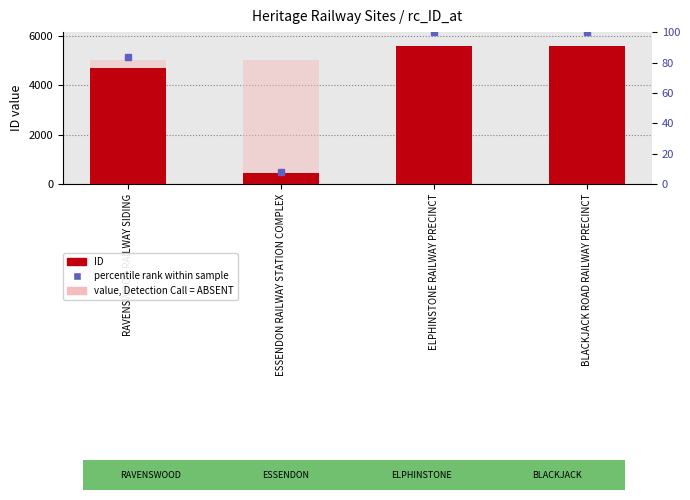

Reading left to right, extract all data points from this chart.

ID: 4693.0	438.0	5597.0	5598.0
value, Detection Call = ABSENT: 5038.2	5038.2	5038.2	5038.2
percentile rank within sample: 83.8	7.8	100.0	100.0